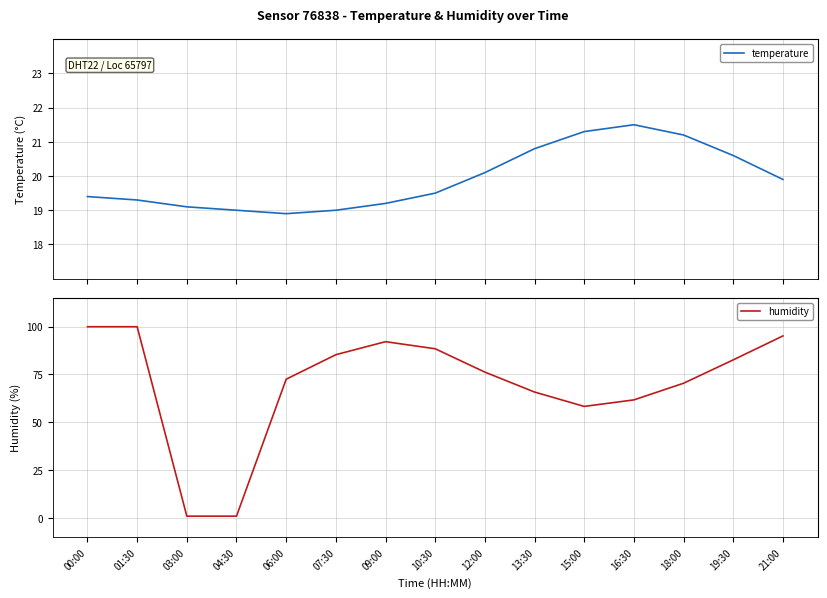

At which label is temperature closest to 20?

12:00